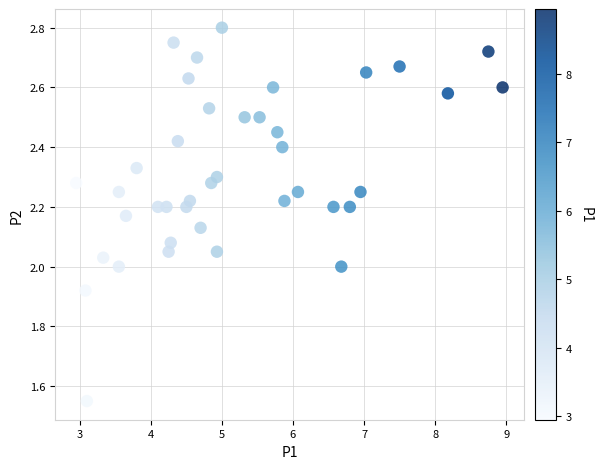

What is the range of X values (max minus min)?

6.0